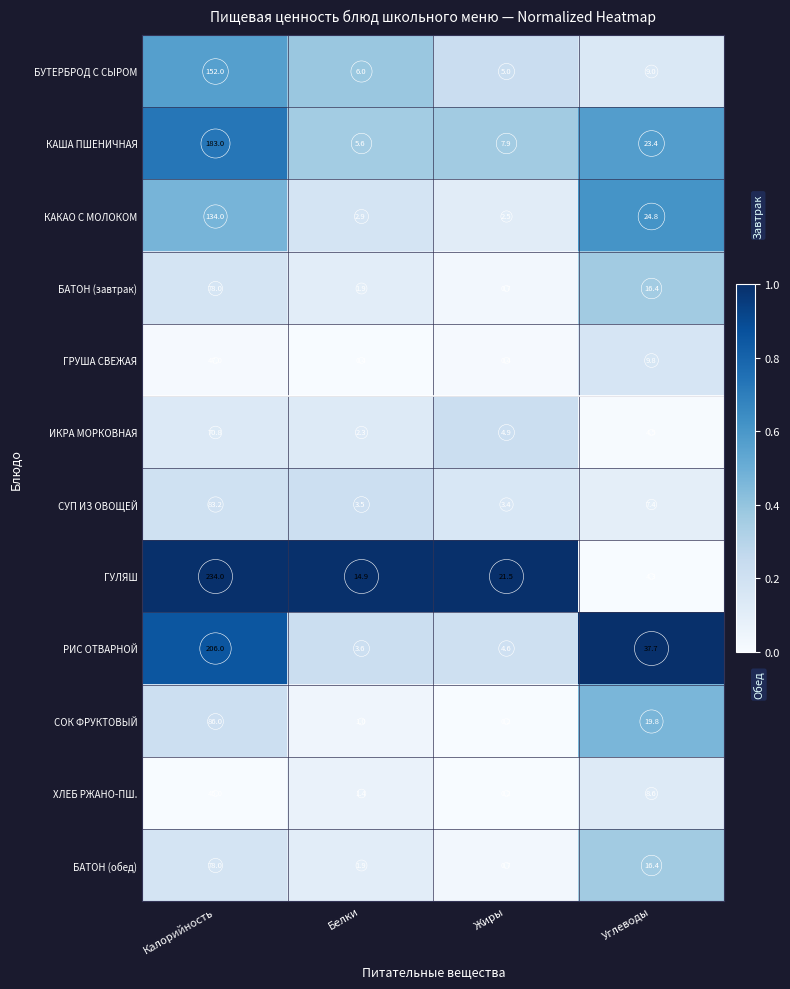

What is the sum of all ХЛЕБ РЖАНО-ПШ. values?

55.2